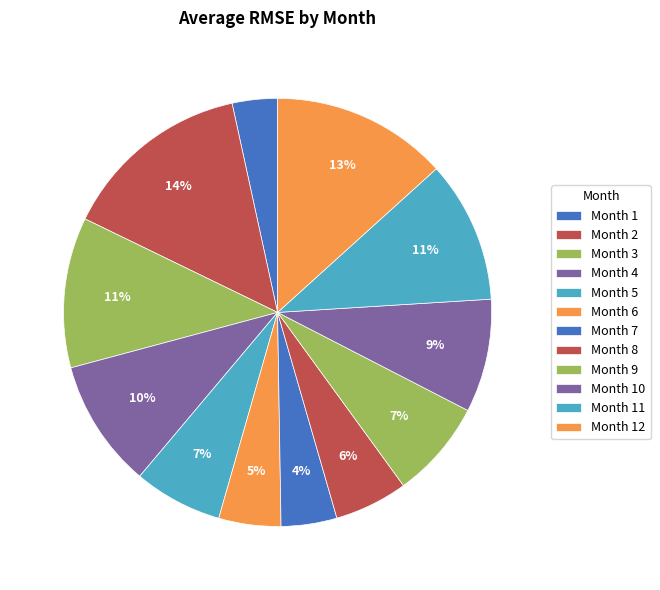

How many segments does this pie chart have?

12